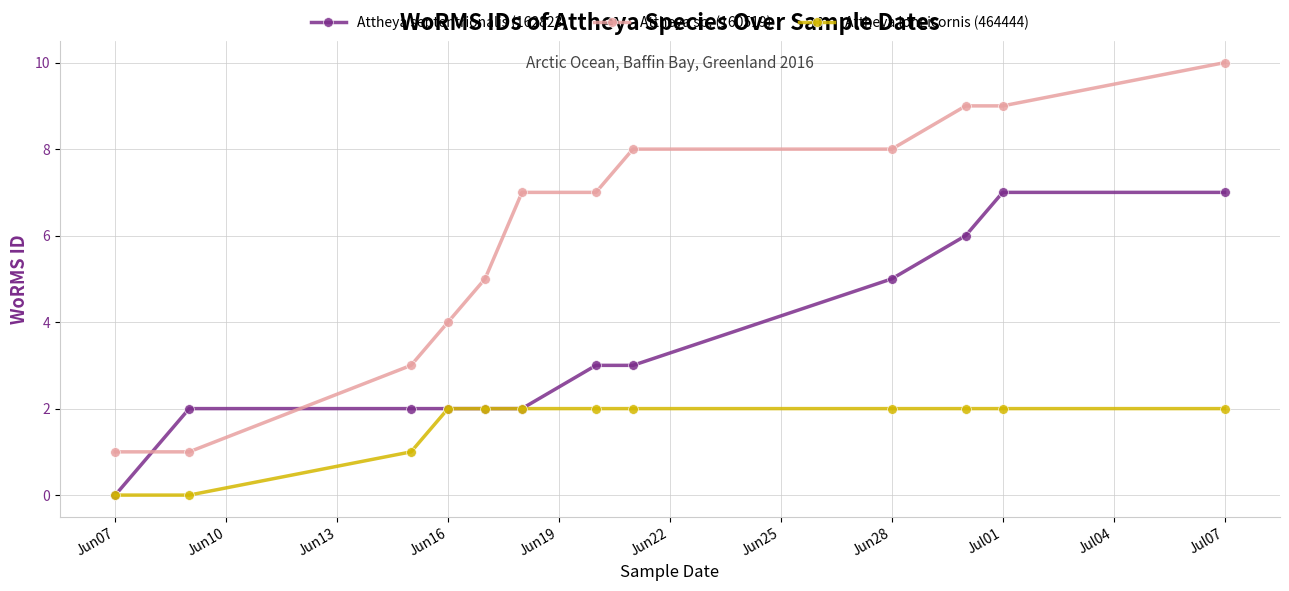

Which series has the largest total across all categories?

Attheya sp. (160519)